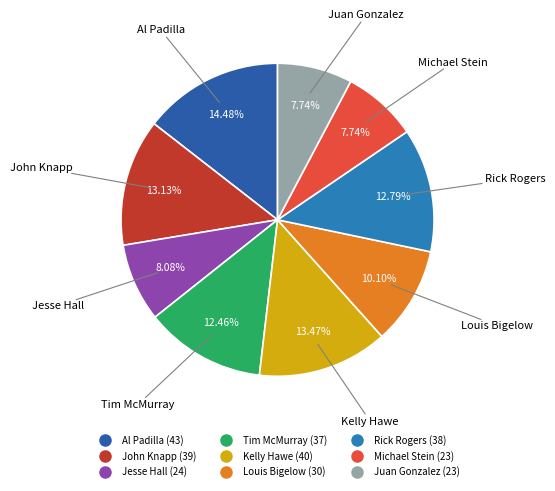

Which slice is the largest?

Al Padilla